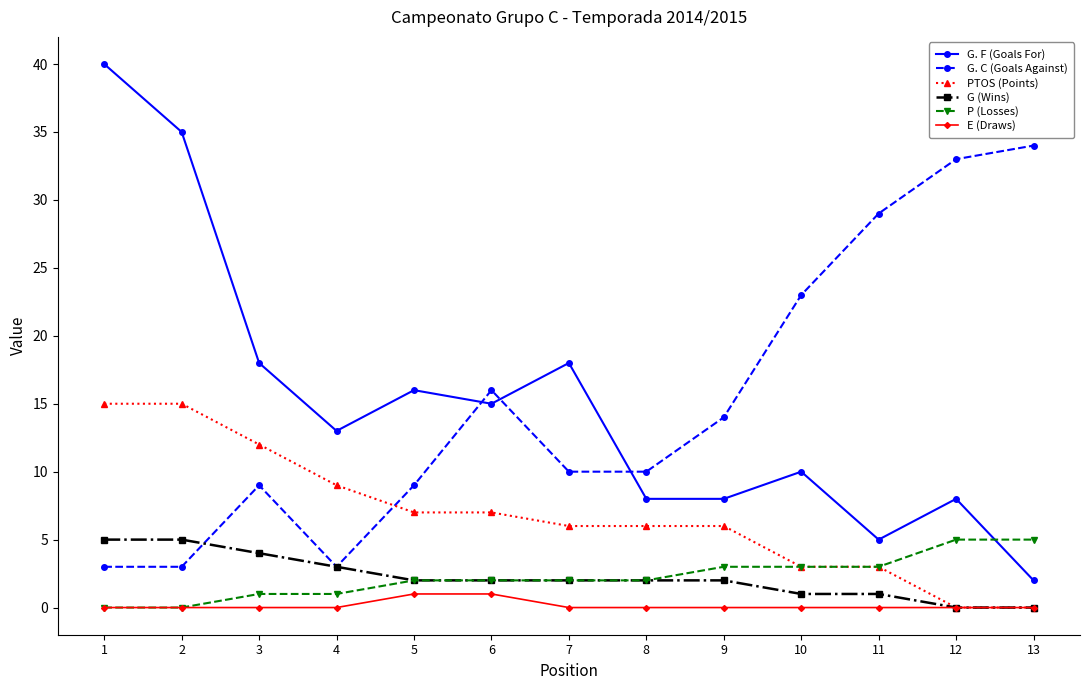

After their last crossing, which series has the higher values: PTOS (Points) or G. C (Goals Against)?

G. C (Goals Against)